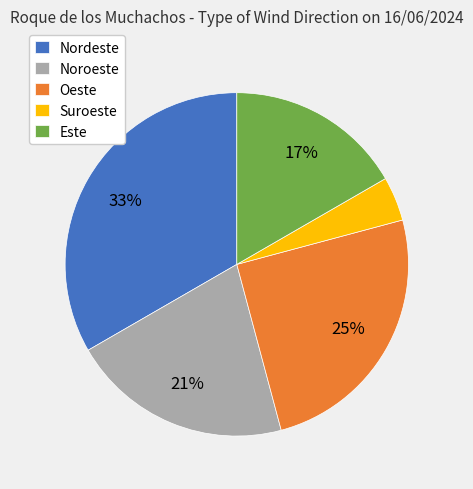

To the nearest percent, what is the difference between the largest and smallest slice percentages?

29%